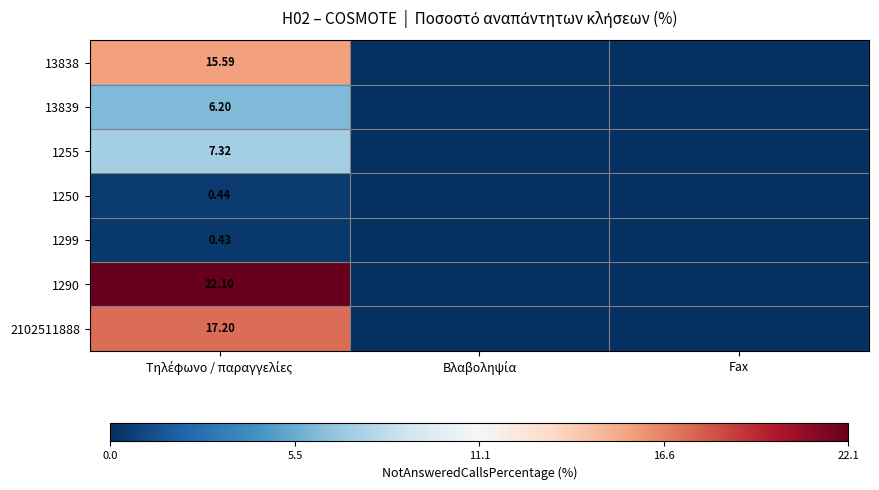

Is the value of 13838 at Τηλέφωνο / παραγγελίες greater than the value of 1255 at Fax?

Yes